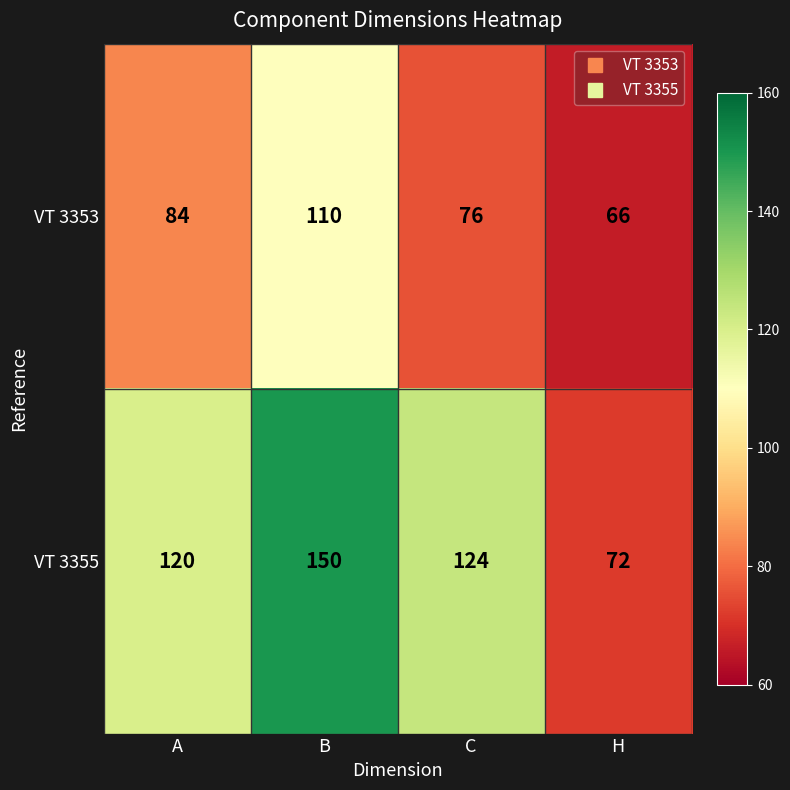

Rank the series by their average value, from highest to lowest.

VT 3355, VT 3353